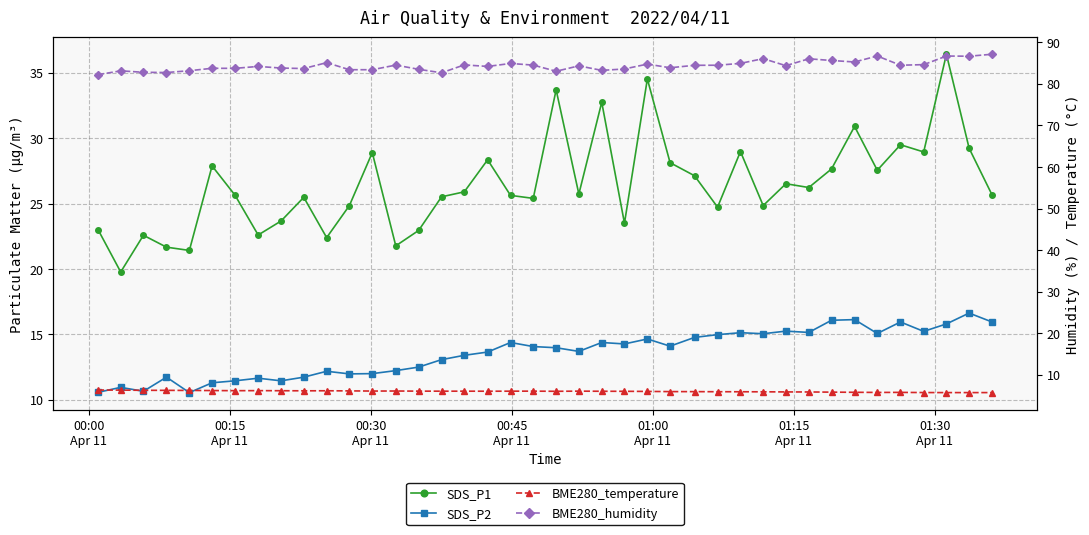

How many data points in BME280_temperature are above 6?

24